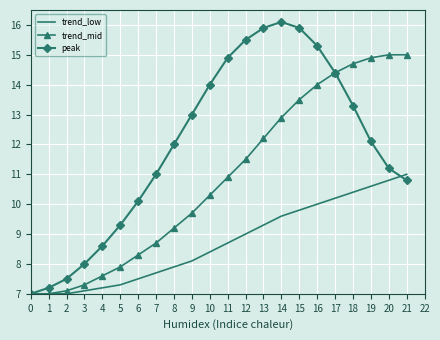

How many distinct data groups are displayed?

3